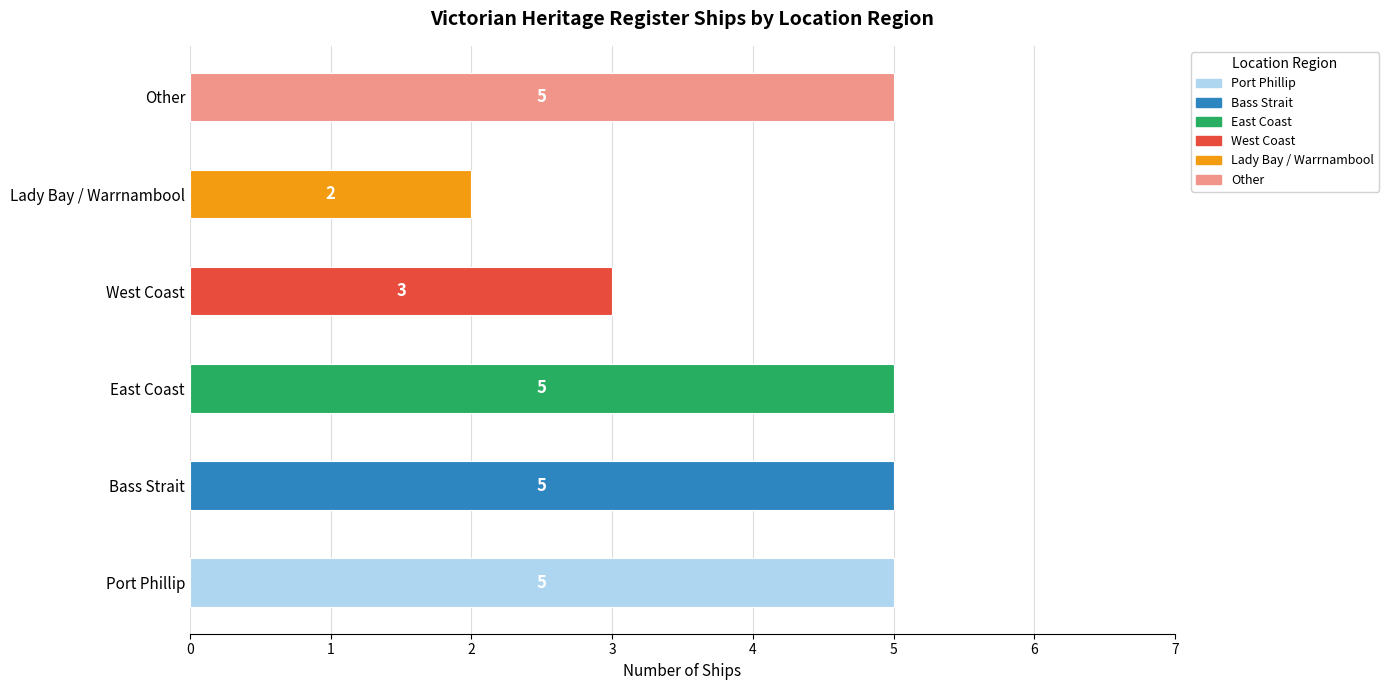

How many bars are there in total?

6